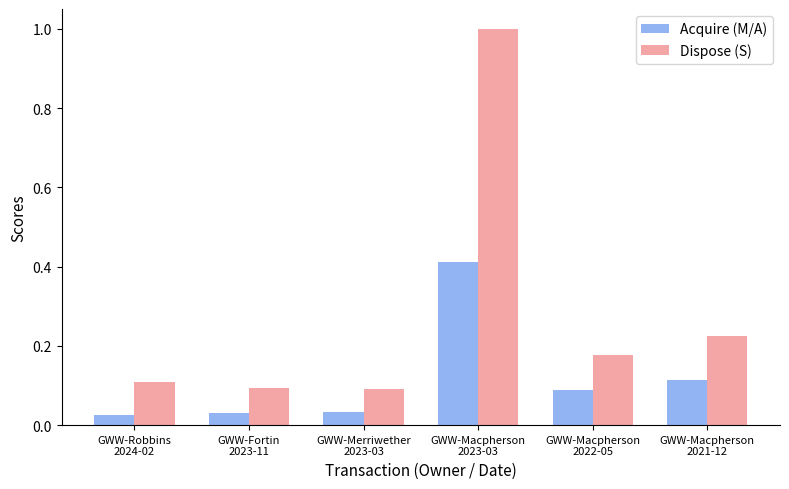

List the series in order of their overall mean, lowest first.

Acquire (M/A), Dispose (S)